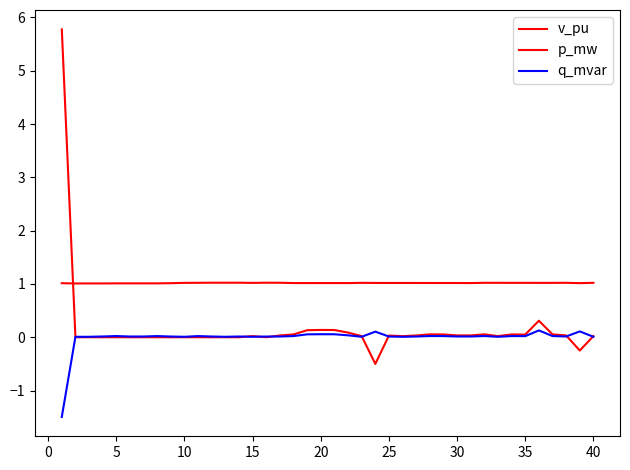

How many interior local valleys does the v_pu series have?

9